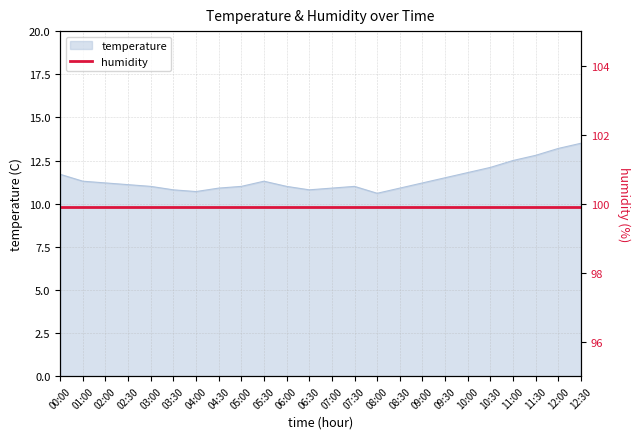

Which label corresponds to the smallest value in the chart?

08:00